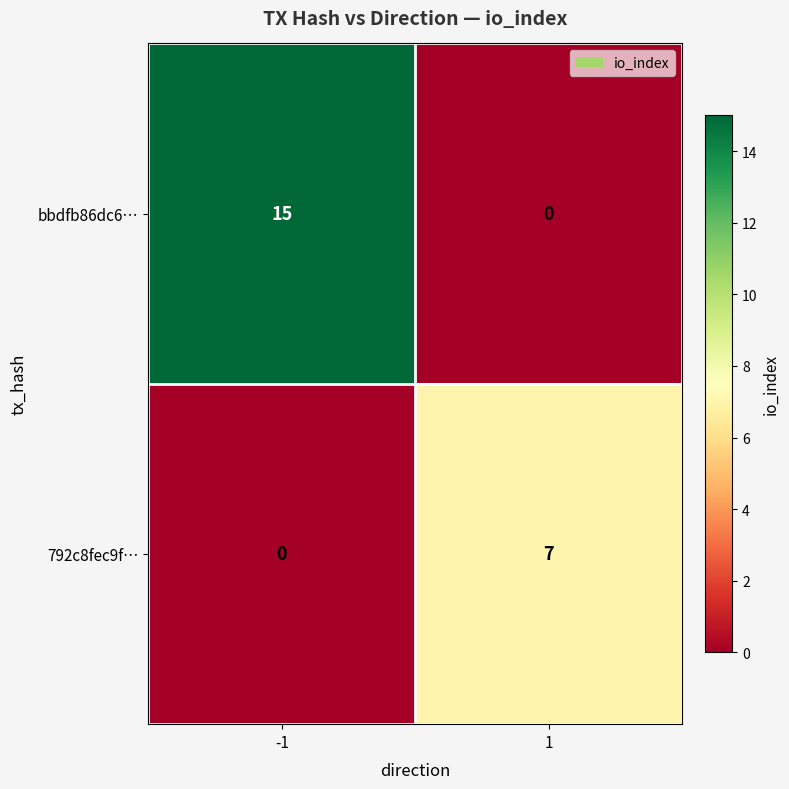

Which series has the widest spread of values?

bbdfb86dc6…